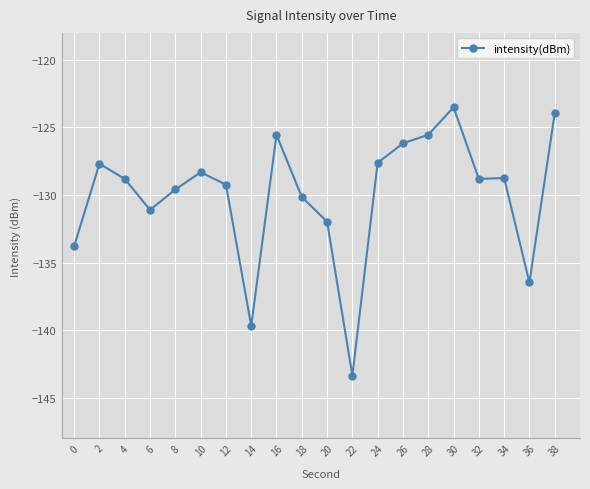

What is the sum of the values at 2 and 0?

-261.5